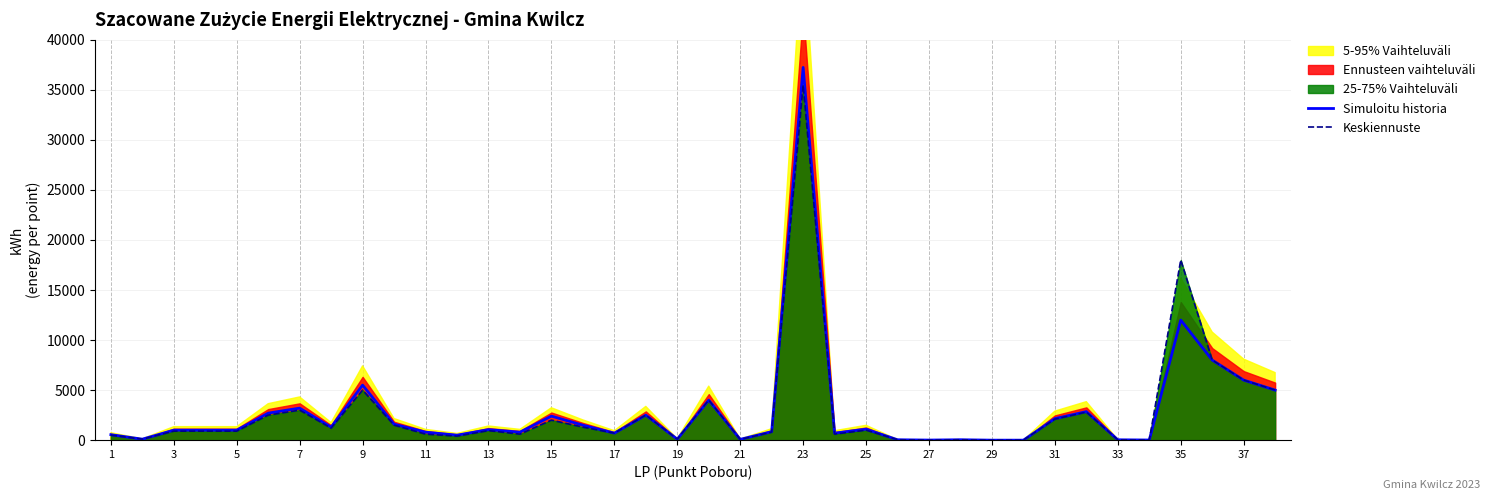

What is the maximum value shown in the chart?

37240